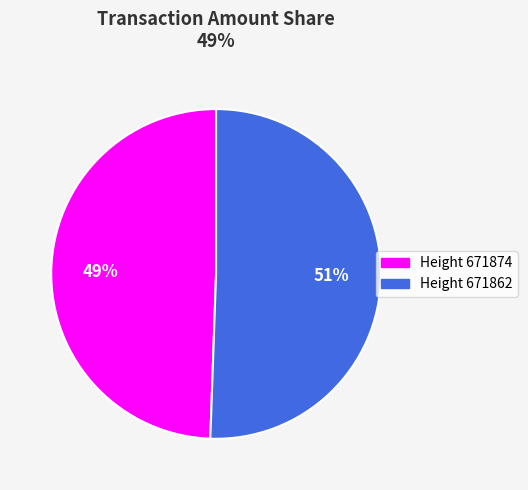

To the nearest percent, what is the average slice percentage?

50%